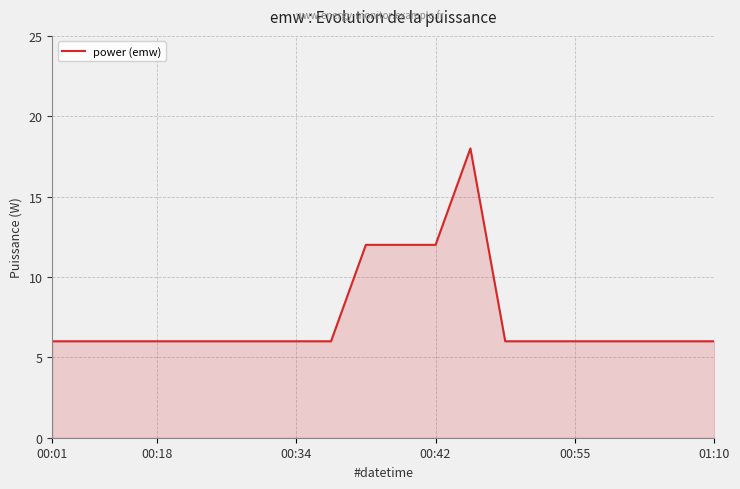

What is the greatest value displayed?

18